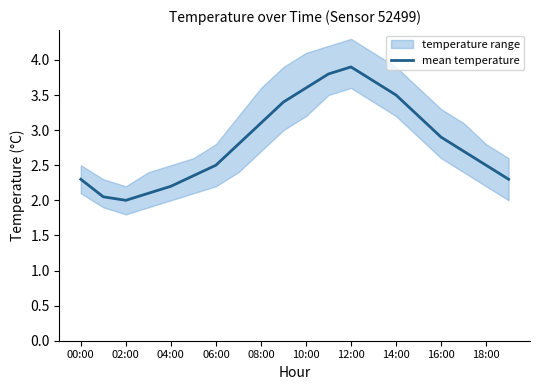

Reading left to right, transcribe all the data shown in this chart.

2.3	2.0	2.0	2.1	2.2	2.4	2.5	2.8	3.1	3.4	3.6	3.8	3.9	3.7	3.5	3.2	2.9	2.7	2.5	2.3